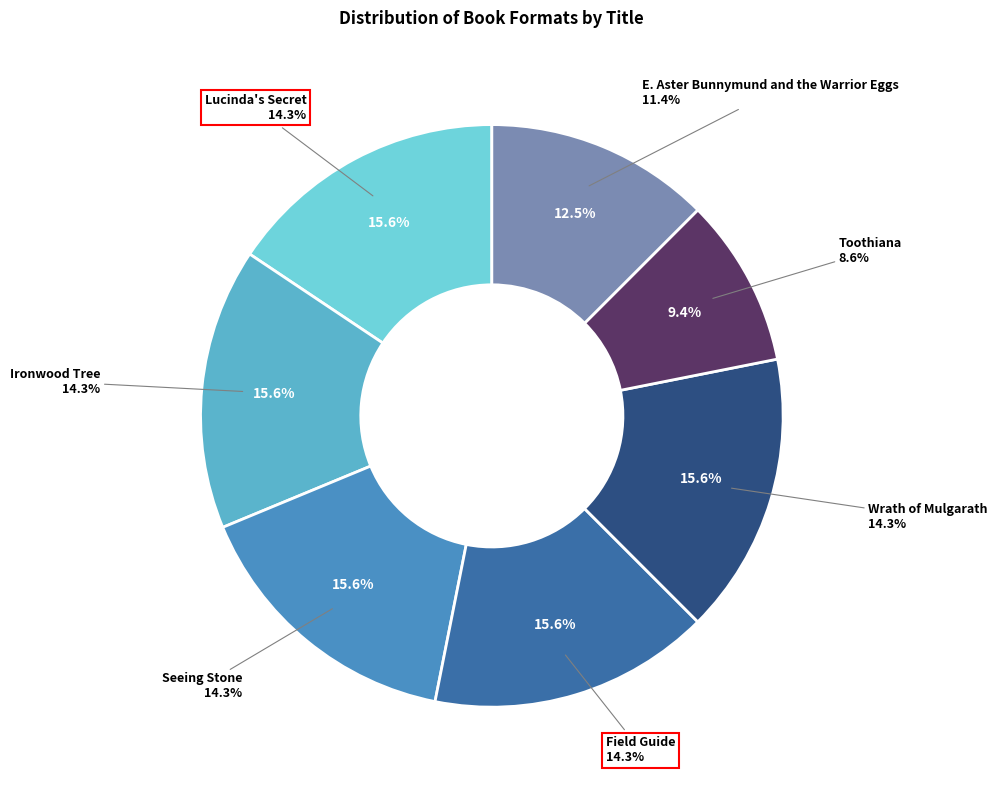

Approximately how many times larger is the value at Ironwood Tree compared to E. Aster Bunnymund and the Warrior Eggs?

1.2